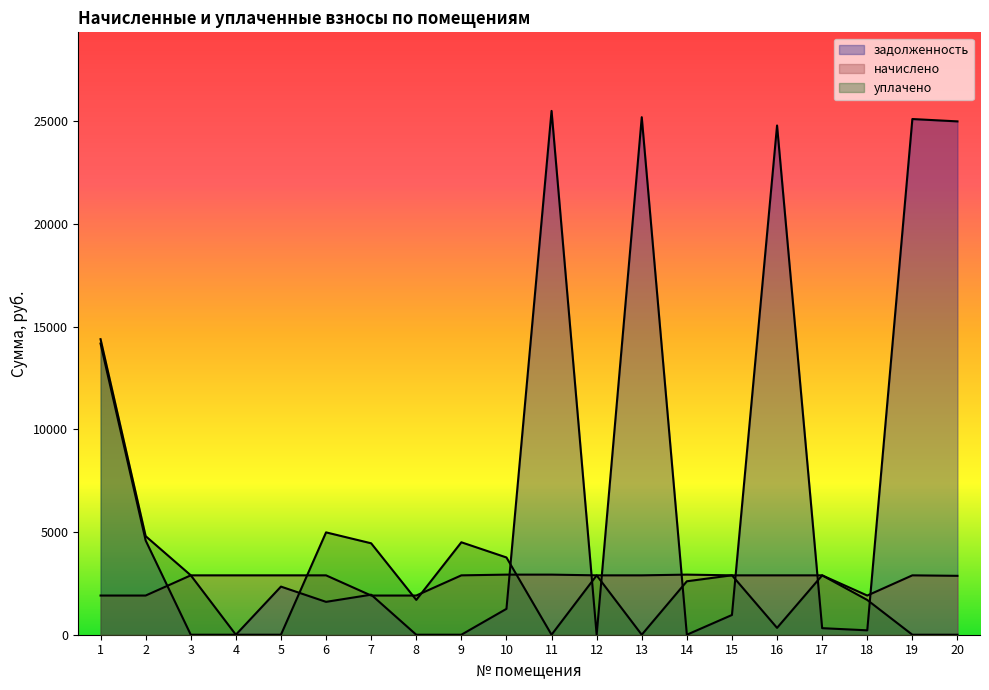

How many times do начислено and уплачено cross each other?

11